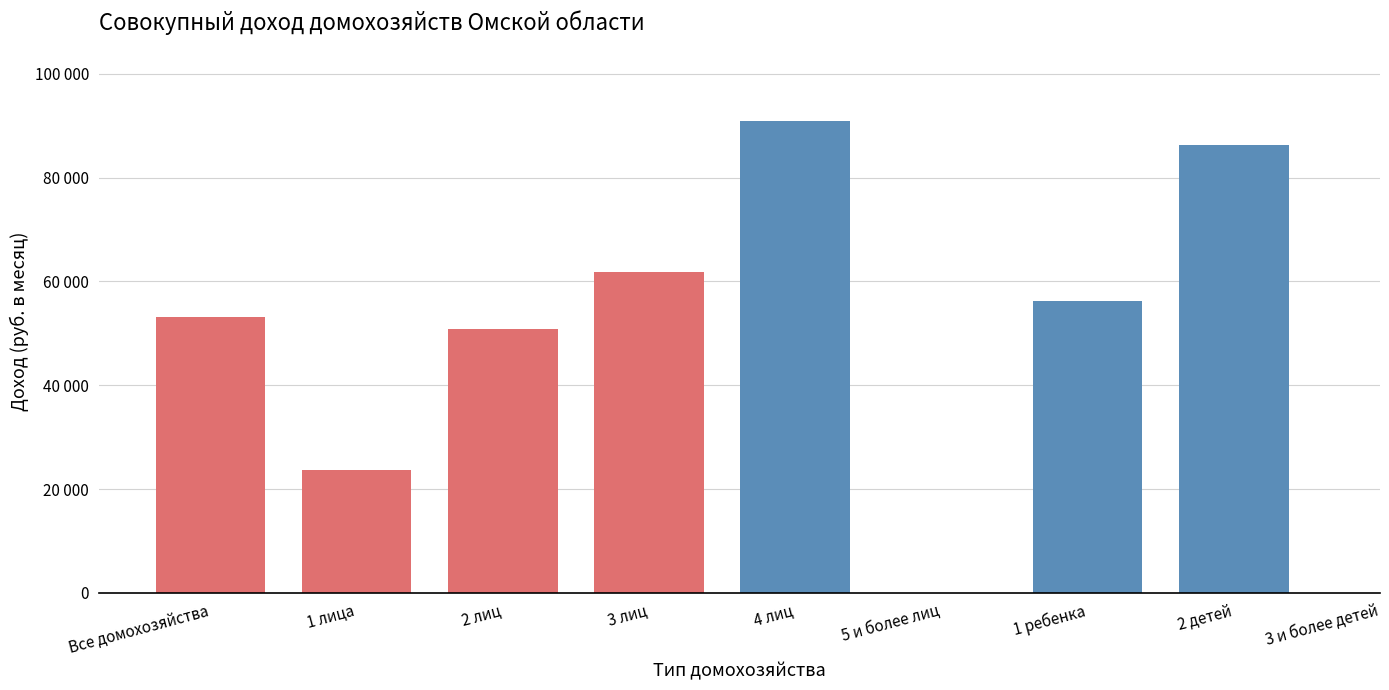

What is the ratio of the value at 2 лиц to the value at 4 лиц?

0.6